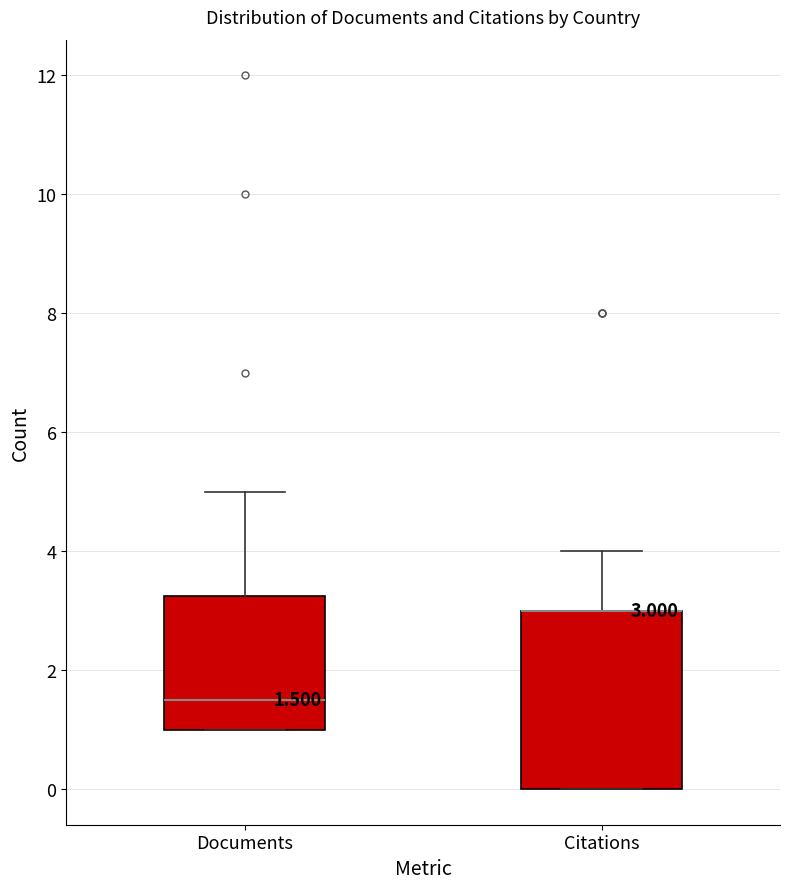

Which box is the tallest, from its lower edge to its upper edge?

Citations